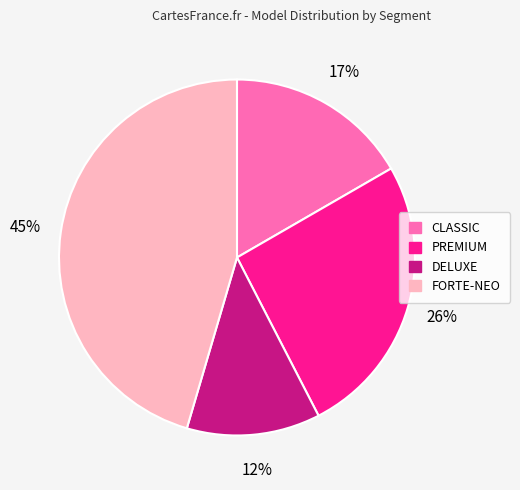

True or false: PREMIUM accounts for 26% of the total.

True